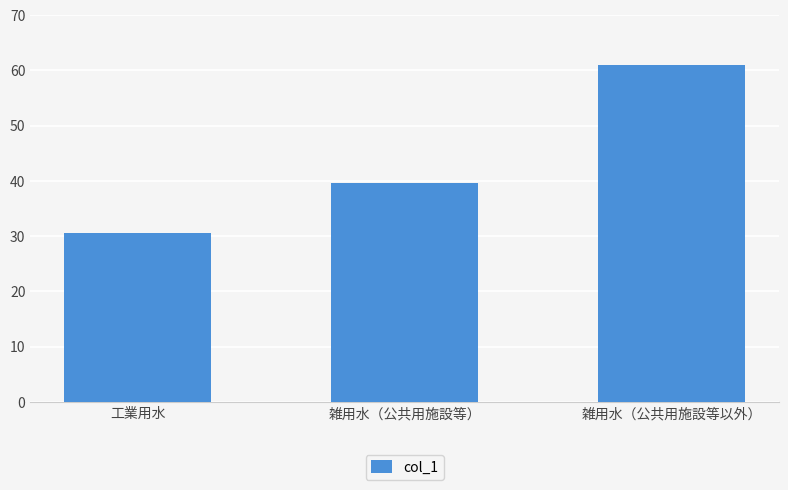

Rank the categories by value from lowest to highest.

工業用水, 雑用水（公共用施設等）, 雑用水（公共用施設等以外）